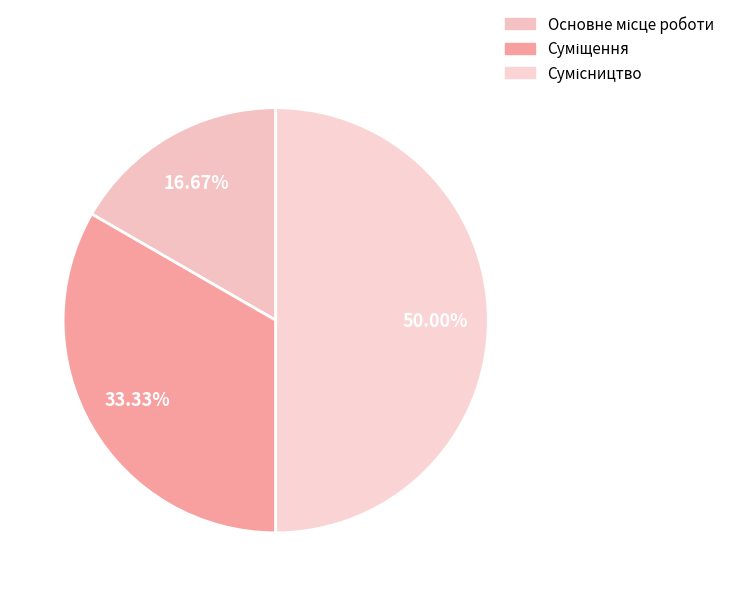

Count the number of slices in the pie.

3